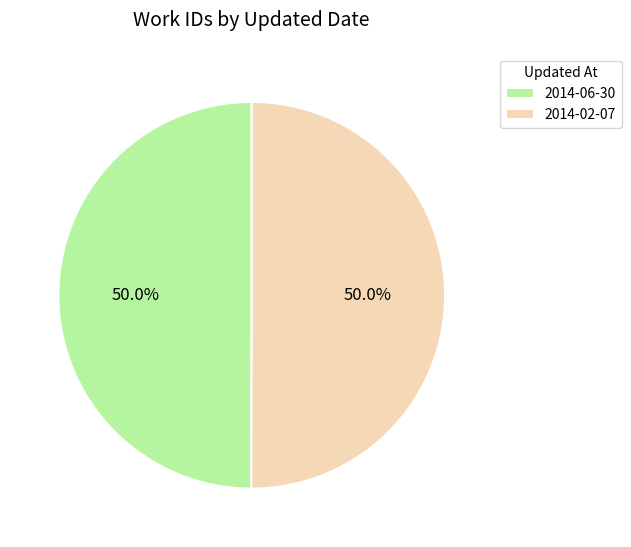

To the nearest percent, what percentage of the pie is 2014-02-07?

50%